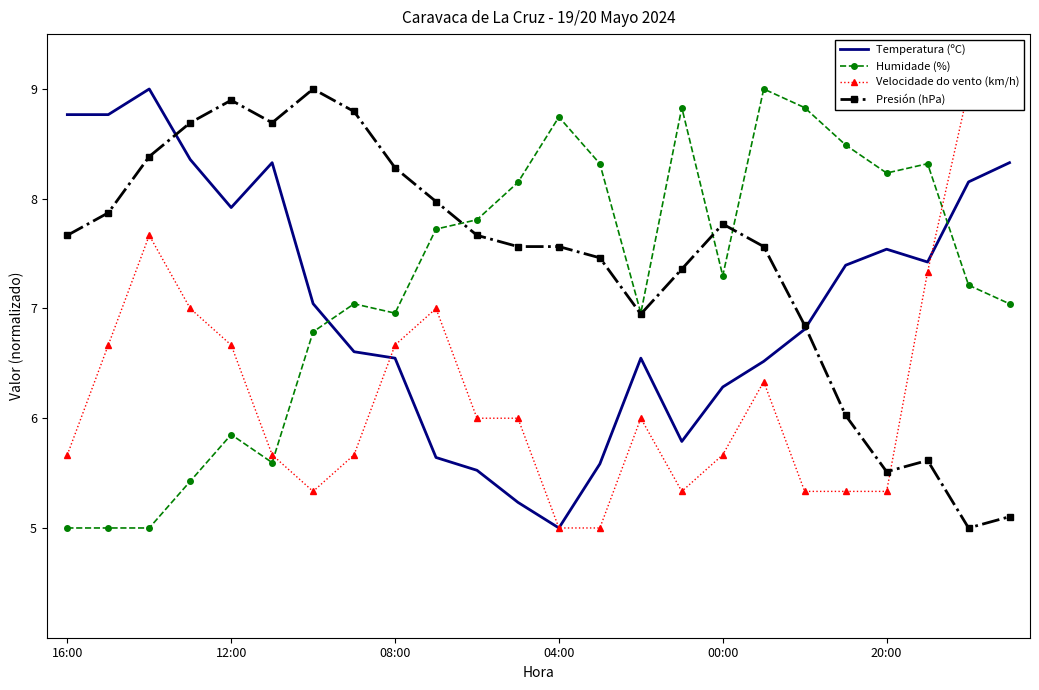

After their last crossing, which series has the higher values: Humidade (%) or Temperatura (ºC)?

Temperatura (ºC)